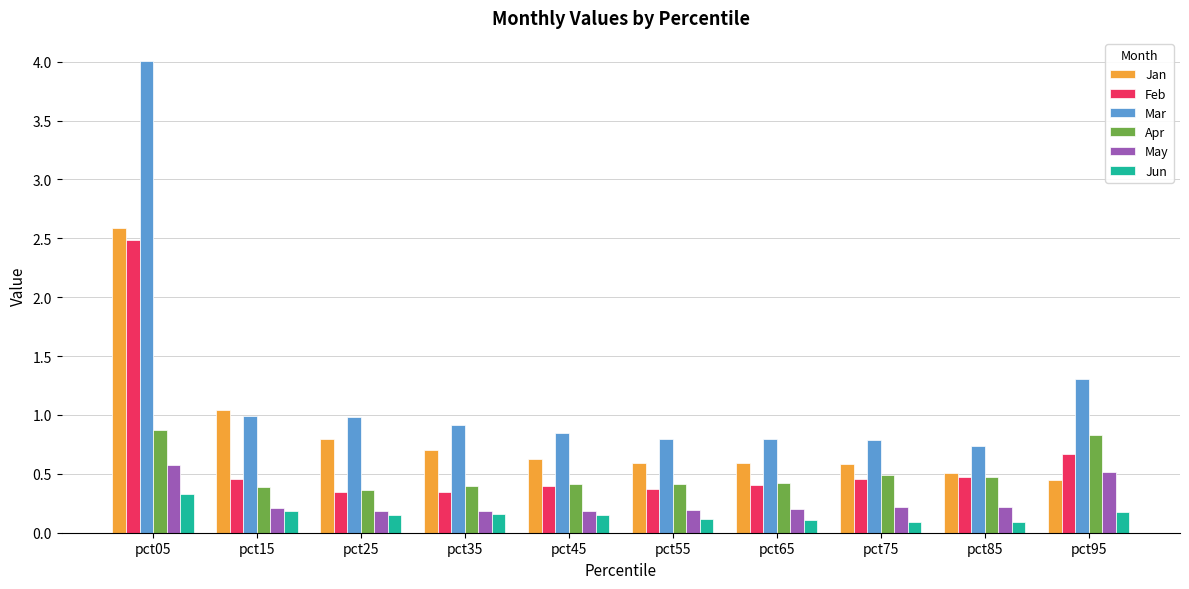

The Mar series shows 1.0 at pct15. True or false?

True